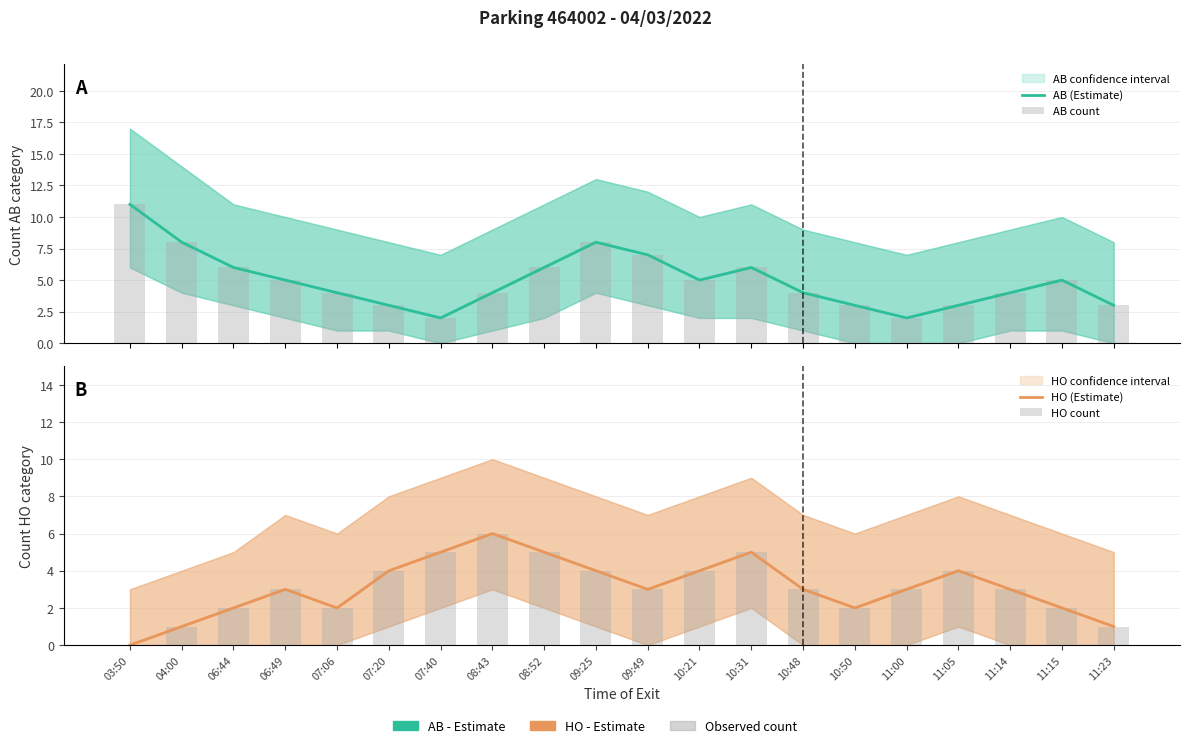

What is the total value across all series at 04:00?

18